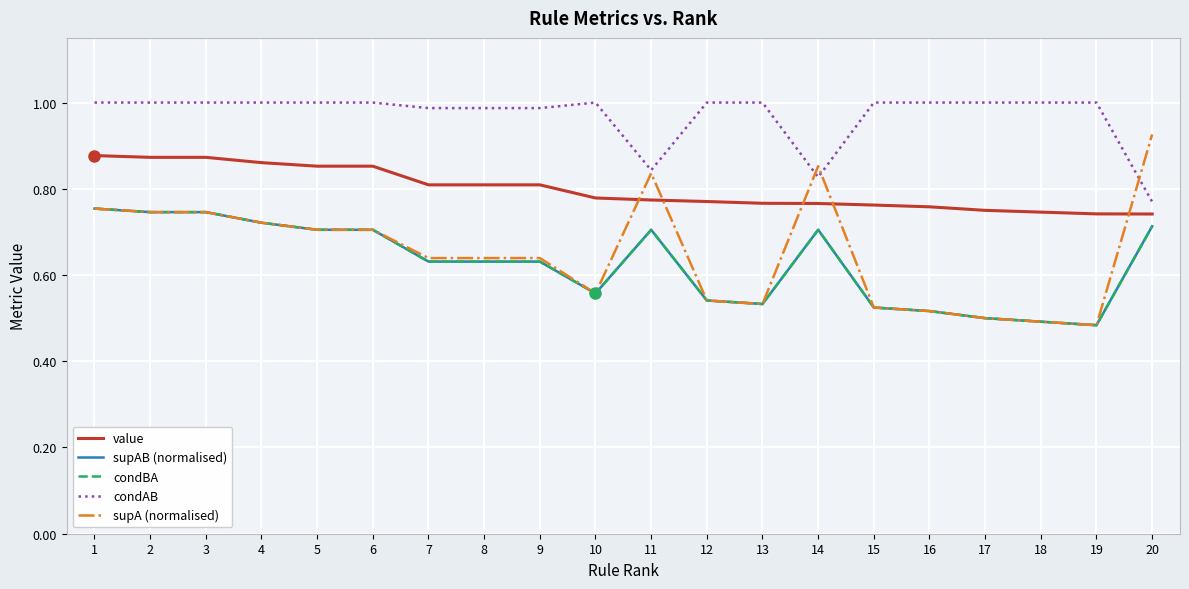

Does the chart display data point markers on the line(s)?

No